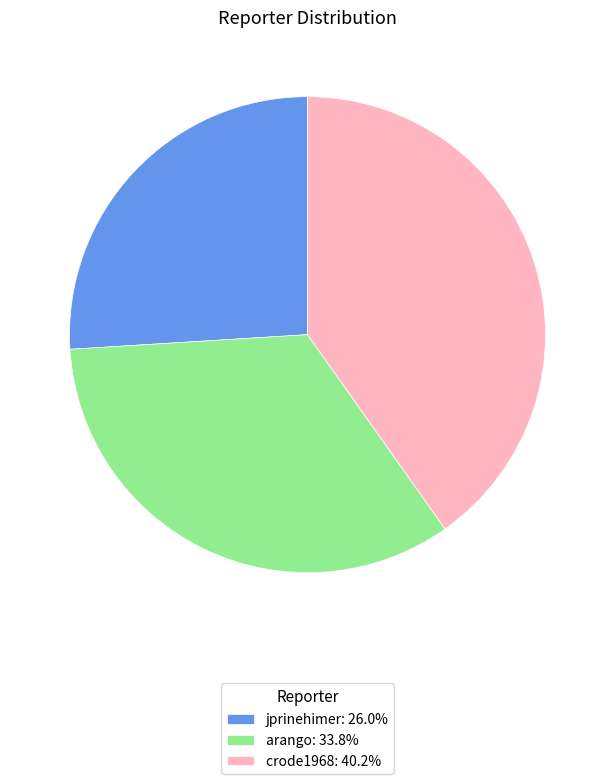

Which category has the biggest portion of the pie?

crode1968